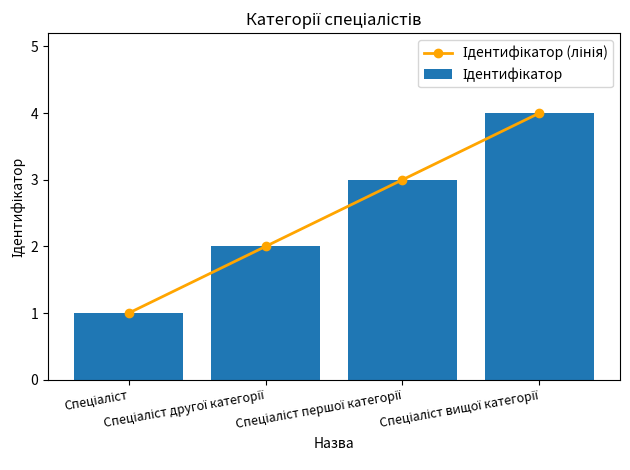

What is the sum of all Ідентифікатор (лінія) values?

10